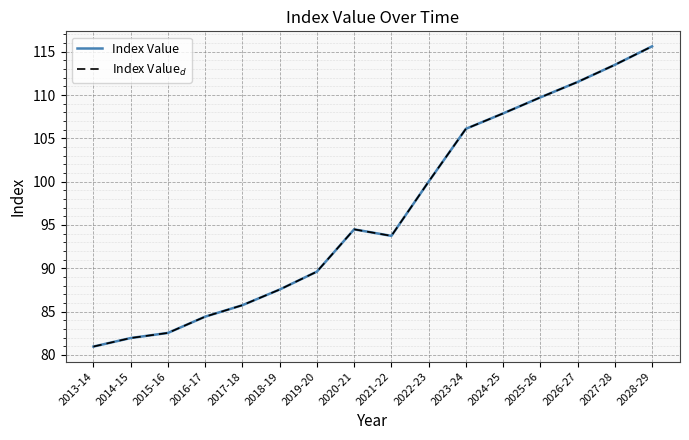

How many interior local valleys does the Index Value$_d$ series have?

1